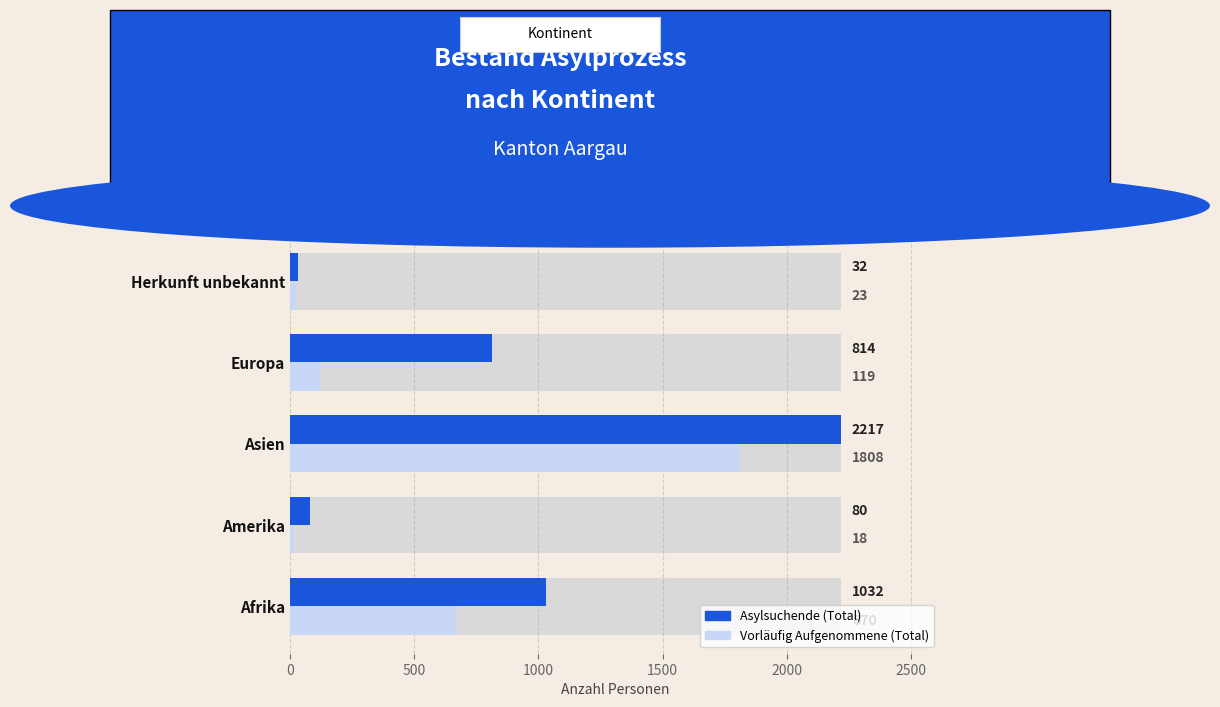

Does the chart contain any negative values?

No